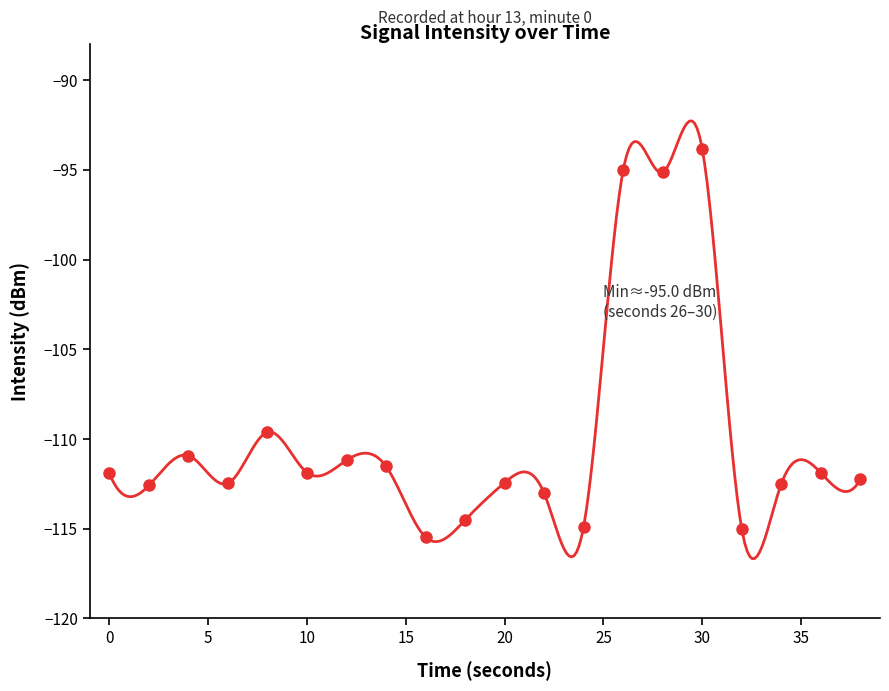

Between 12 and 0, which is larger?

12